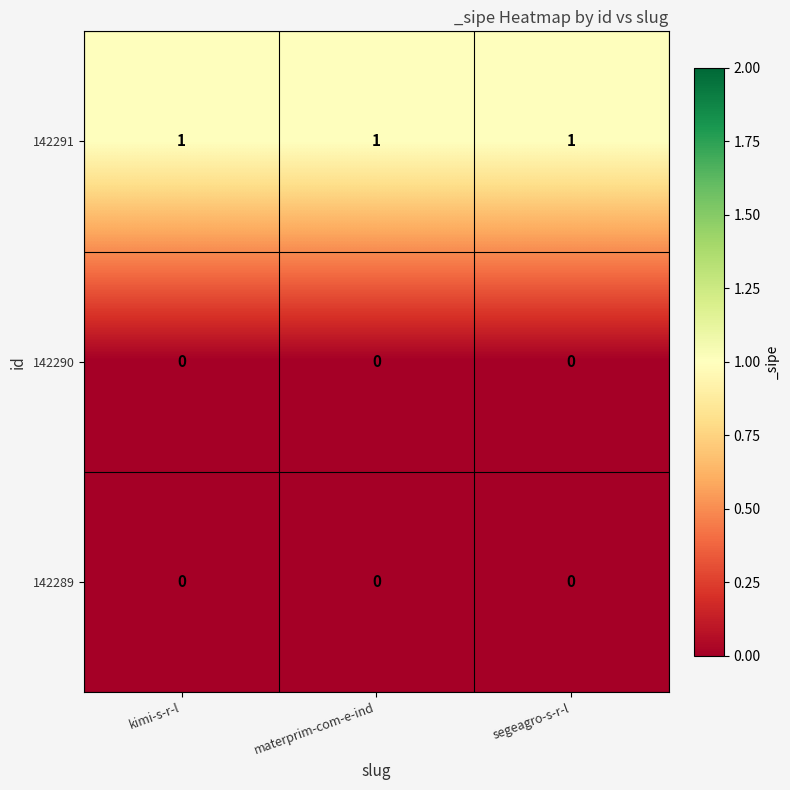

What is the greatest value displayed?

1